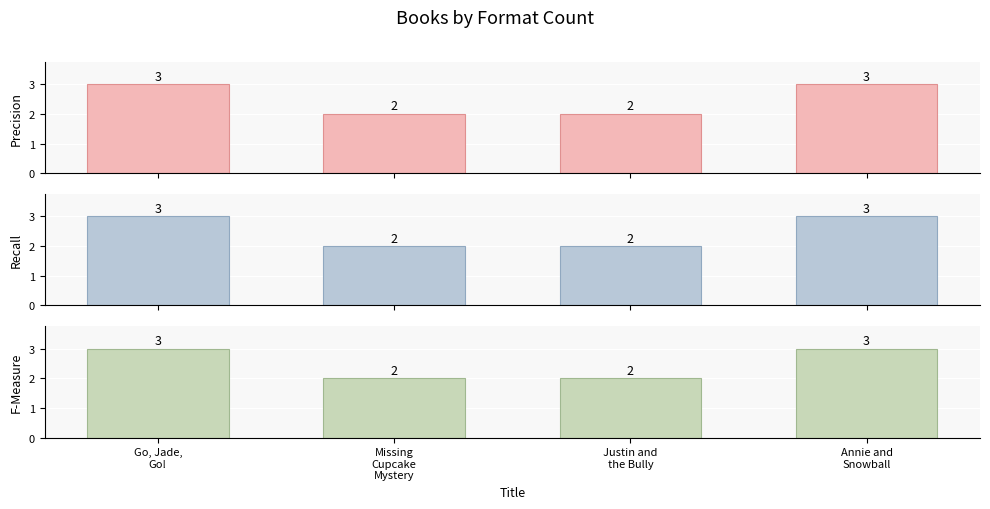

Which series changed the most between Justin and
the Bully and Annie and
Snowball?

Precision